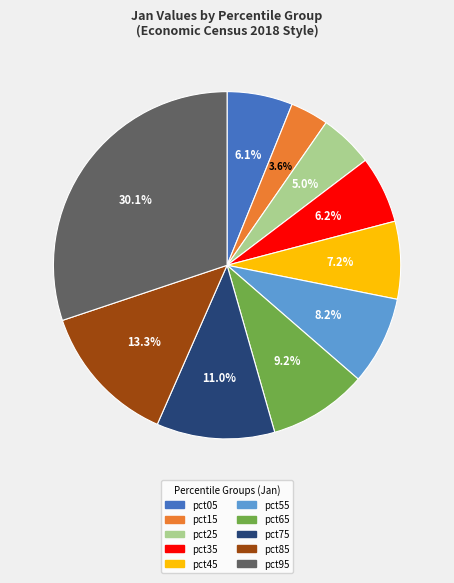

How many slices are in this pie chart?

10